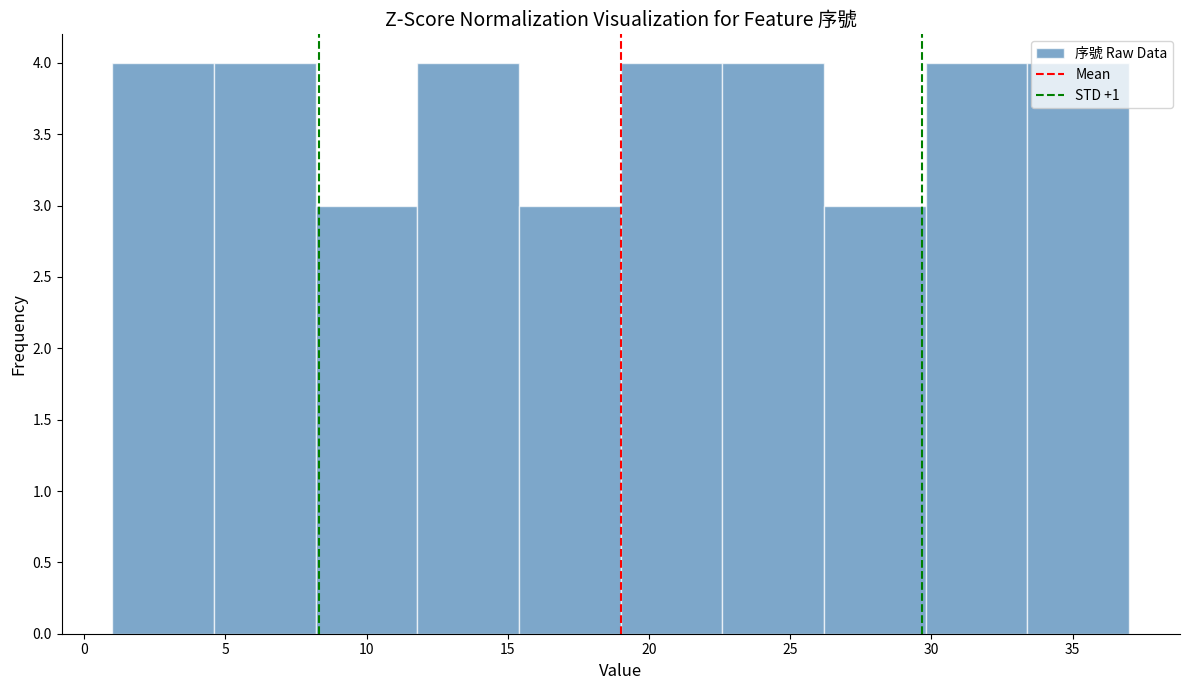

Reading left to right, list every bar in this chart as the range it spans on the x-axis followed by its height. Neither the bar edges nor the heights are printed on the chart, so give them approximately, as read against the axes.

1.0 to 4.6: 4
4.6 to 8.2: 4
8.2 to 11.8: 3
11.8 to 15.4: 4
15.4 to 19.0: 3
19.0 to 22.6: 4
22.6 to 26.2: 4
26.2 to 29.8: 3
29.8 to 33.4: 4
33.4 to 37.0: 4